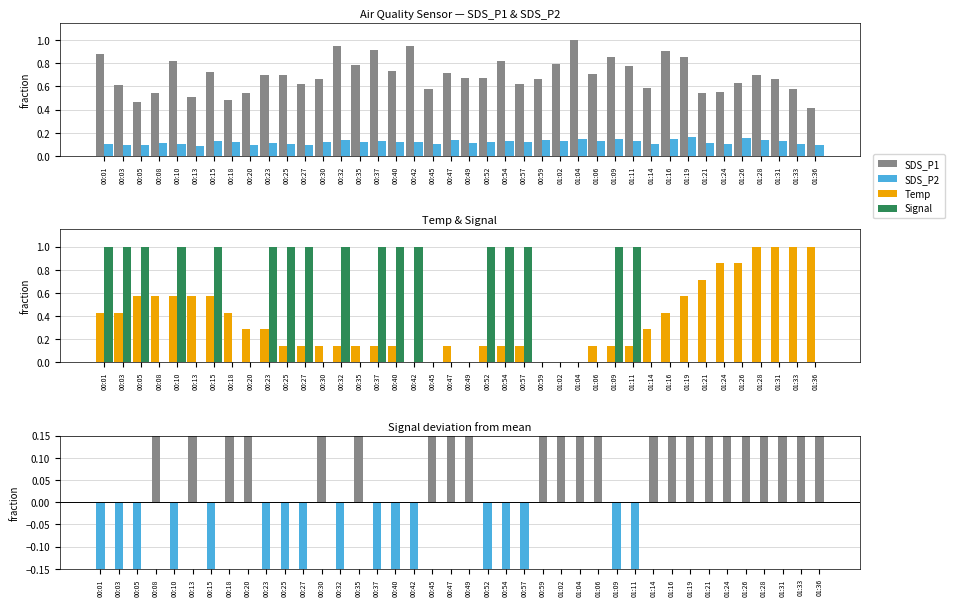

The Signal series shows 0.5 at 00:37. True or false?

False